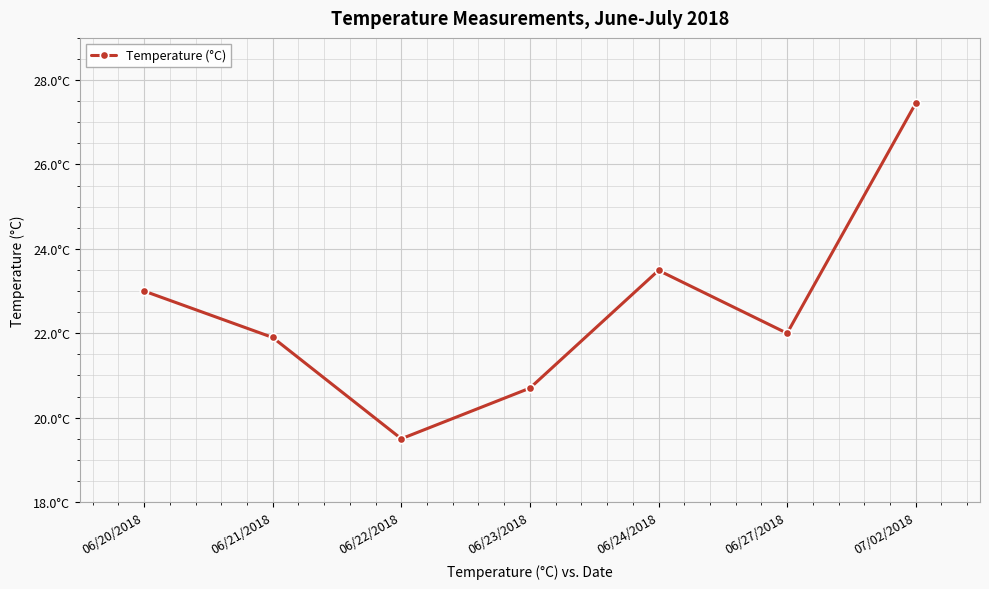

Reading left to right, transcribe all the data shown in this chart.

23.0	21.9	19.5	20.7	23.5	22.0	27.4